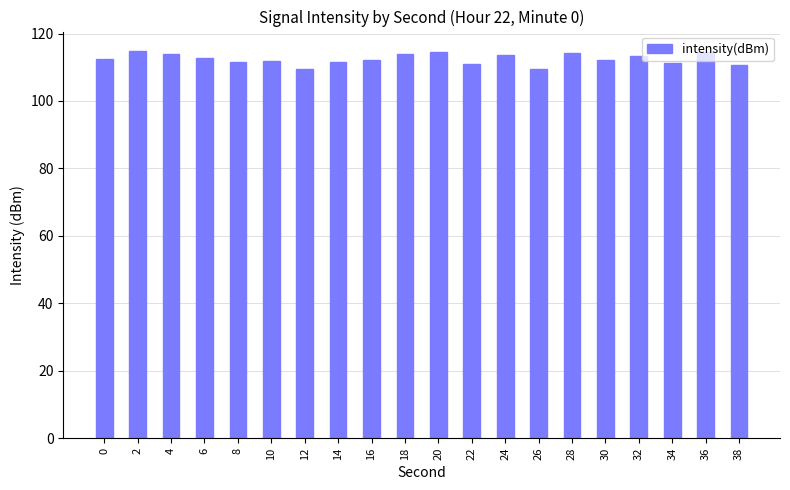

What is the ratio of the value at 30 to the value at 2?

1.0